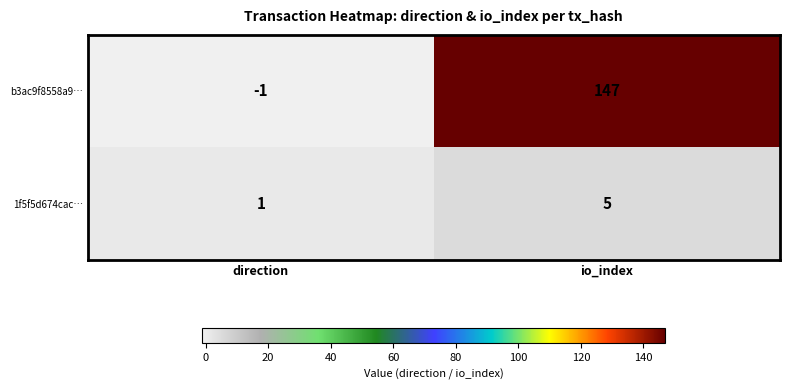

What is the sum of the 1f5f5d674cac… values at io_index and direction?

6